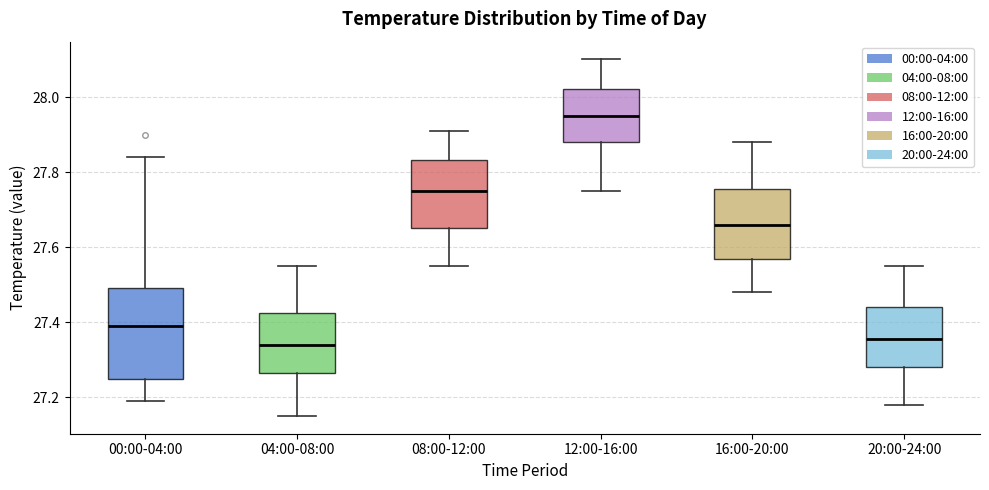

Reading left to right, read every box against the y-axis: the position of its median line, the range the box covers, and the ends of its whiskers. The values are not printed on the chart, so give them approximately, as read against the axis.

00:00-04:00: median 27.40, box 27.24 to 27.50, whiskers 27.20 to 27.84
04:00-08:00: median 27.34, box 27.26 to 27.42, whiskers 27.16 to 27.56
08:00-12:00: median 27.76, box 27.66 to 27.84, whiskers 27.56 to 27.92
12:00-16:00: median 27.96, box 27.88 to 28.02, whiskers 27.76 to 28.10
16:00-20:00: median 27.66, box 27.56 to 27.76, whiskers 27.48 to 27.88
20:00-24:00: median 27.36, box 27.28 to 27.44, whiskers 27.18 to 27.56